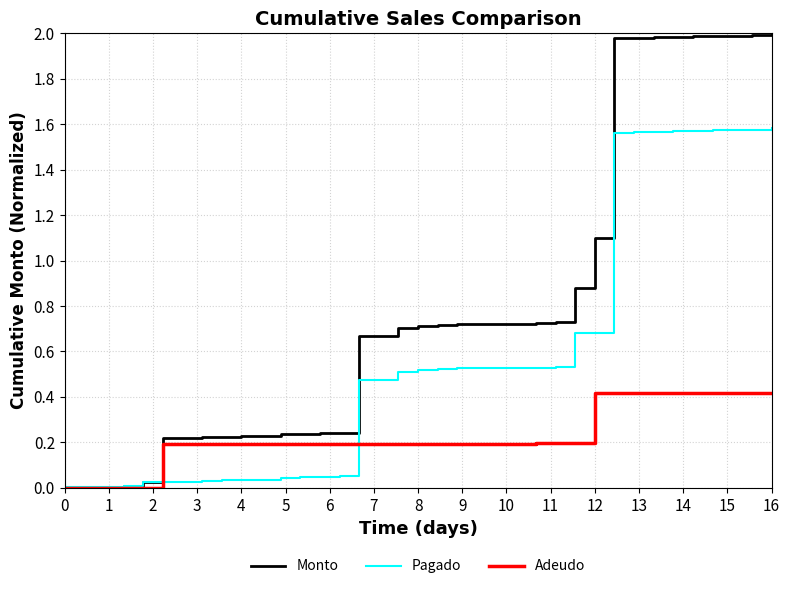

Rank the series by their maximum value, from highest to lowest.

Monto, Pagado, Adeudo